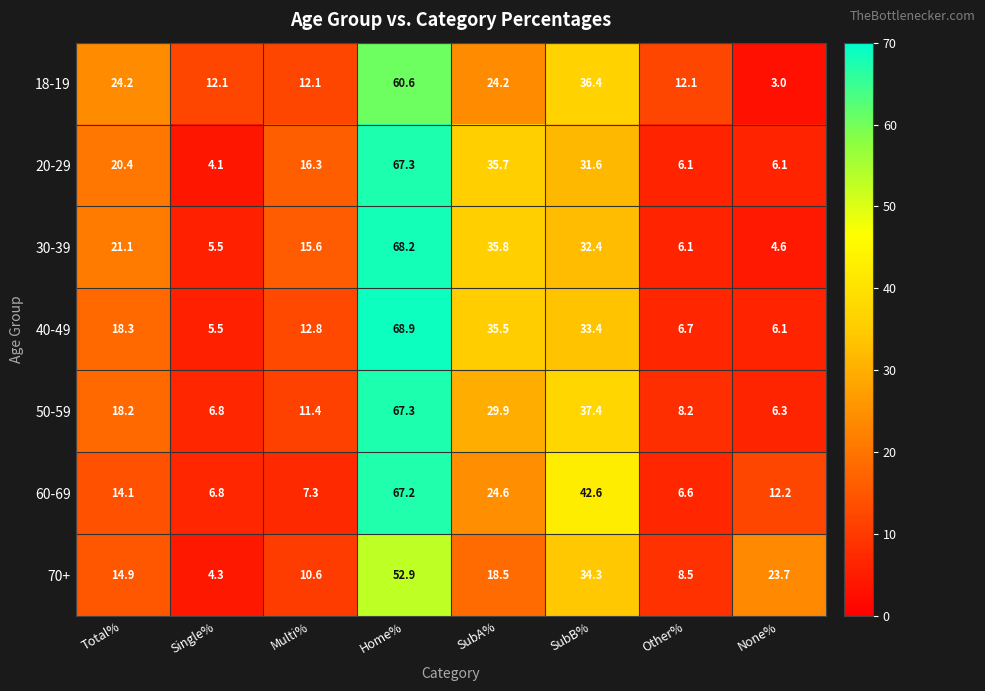

At which category is the sum across all series the highest?

Home%